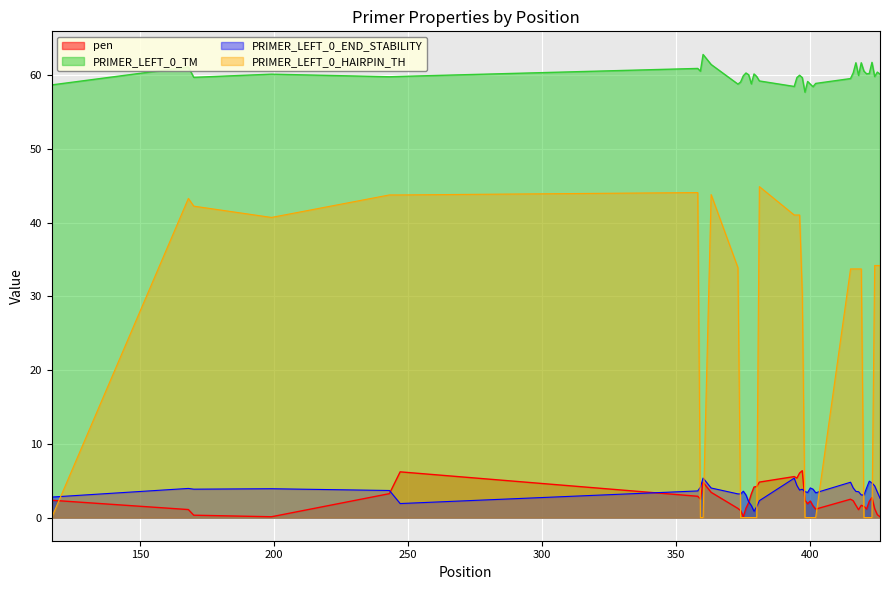

How many interior local peaks does the PRIMER_LEFT_0_END_STABILITY series have?

9